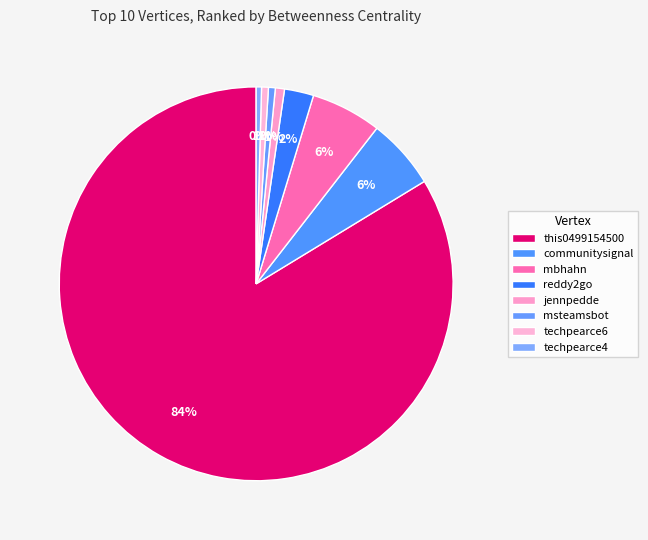

How many slices are in this pie chart?

8